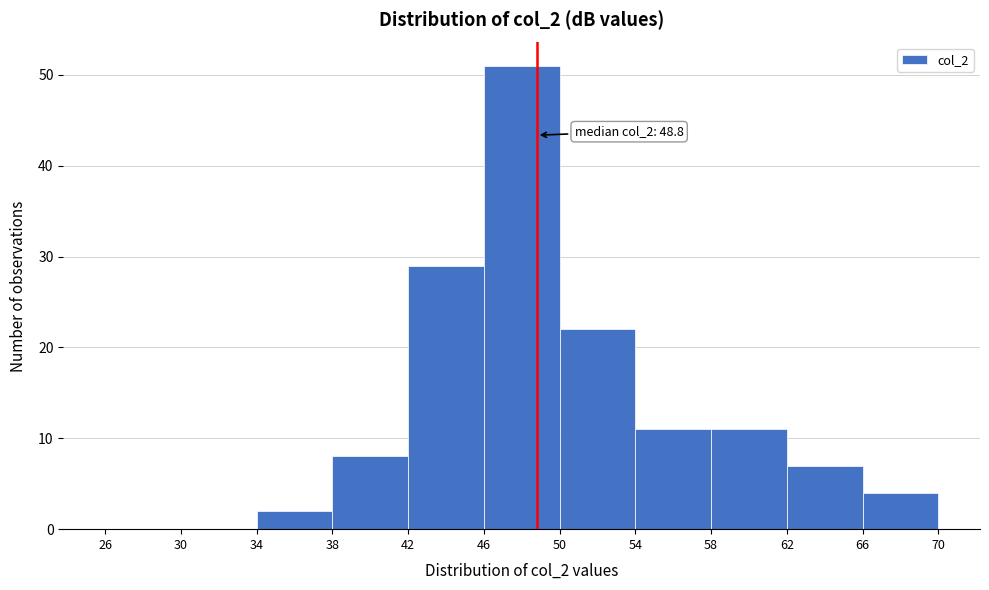

Which range on the x-axis has the tallest bar?

46 to 50